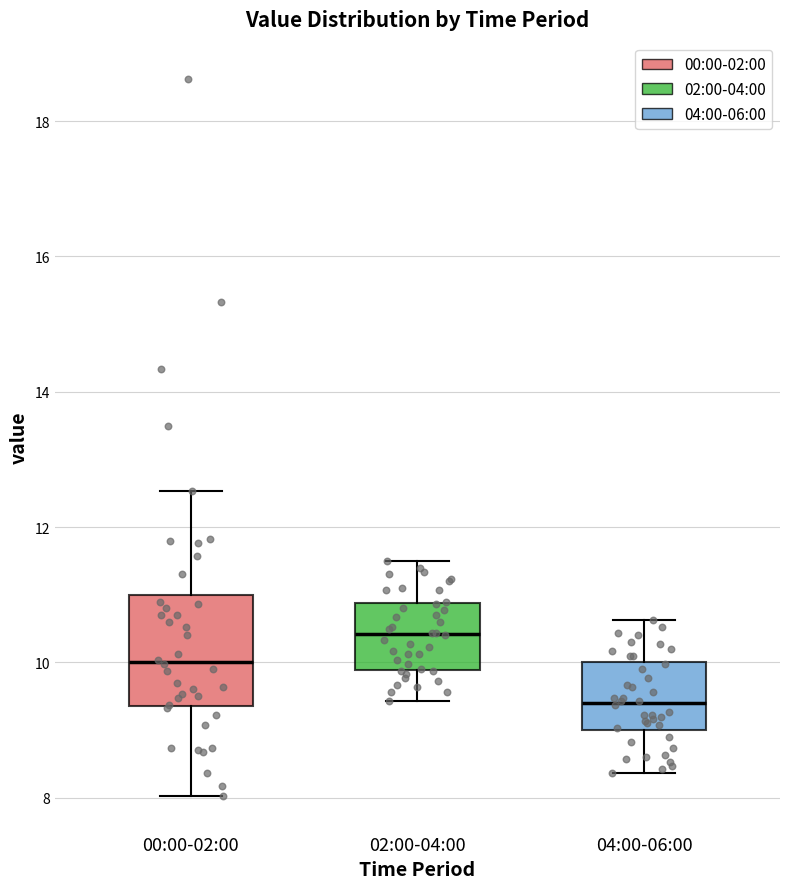

Reading left to right, transcribe this box plot: for each box, give where its median line is, the range the box spans, and where its two whiskers end, as read against the y-axis. The values are not printed on the chart, so give them approximately, as read against the axis.

00:00-02:00: median 10.0, box 9.4 to 11.0, whiskers 8.0 to 12.6
02:00-04:00: median 10.4, box 9.8 to 10.8, whiskers 9.4 to 11.6
04:00-06:00: median 9.4, box 9.0 to 10.0, whiskers 8.4 to 10.6